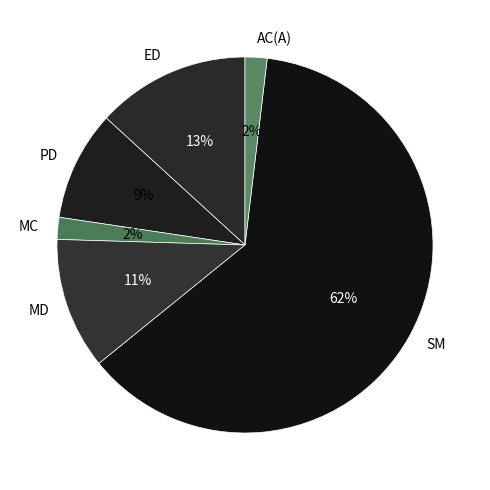

What is the majority slice?

SM